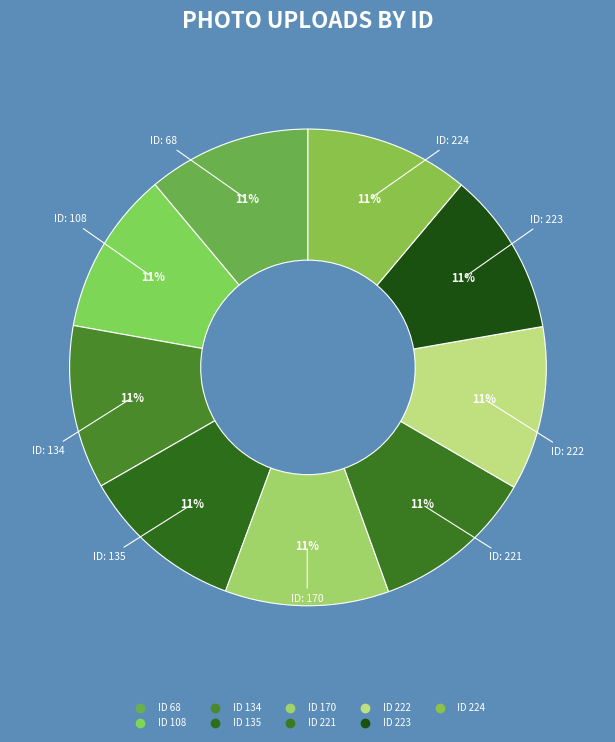

Count the number of slices in the pie.

9